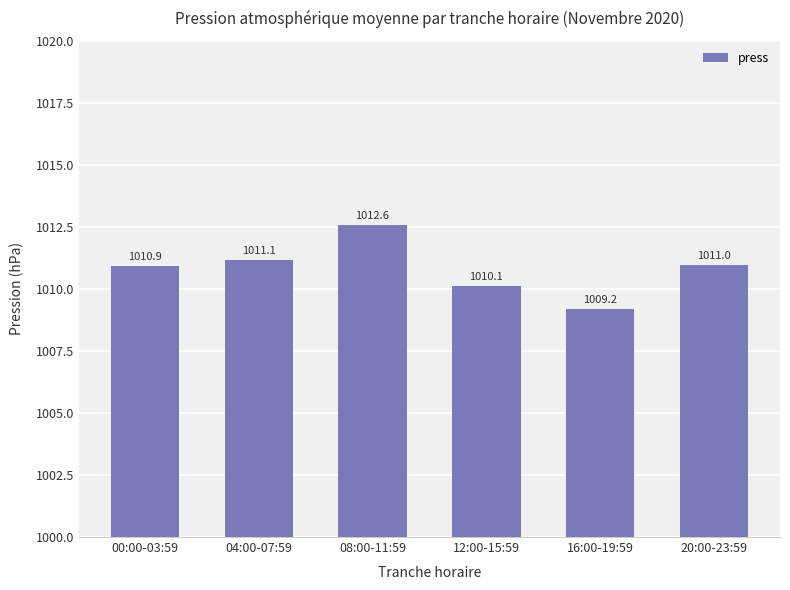

What is the label of the 6th bar from the right?

00:00-03:59